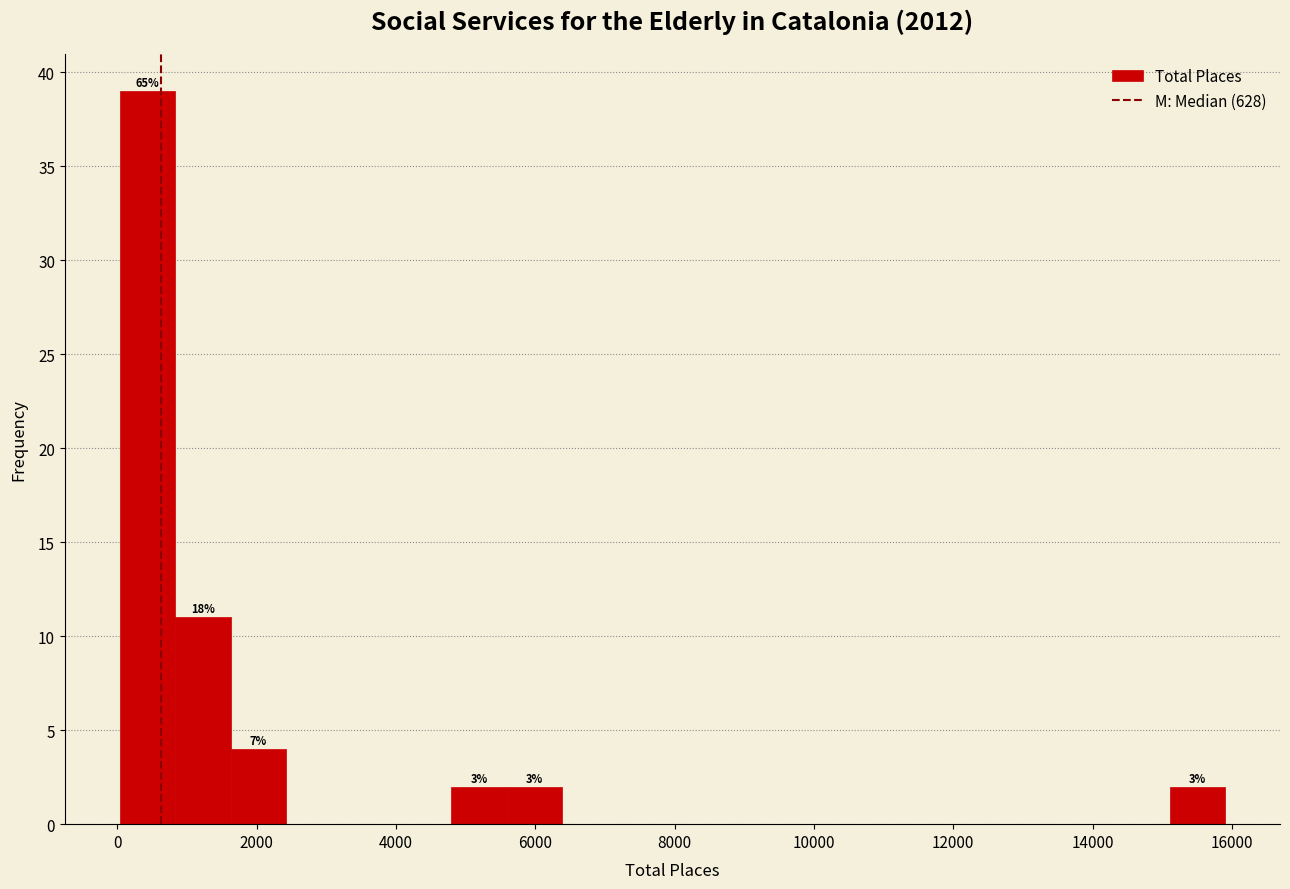

Around what value on the x-axis is the tallest bar? Give the approximate position of its centre, as read against the axis.

400